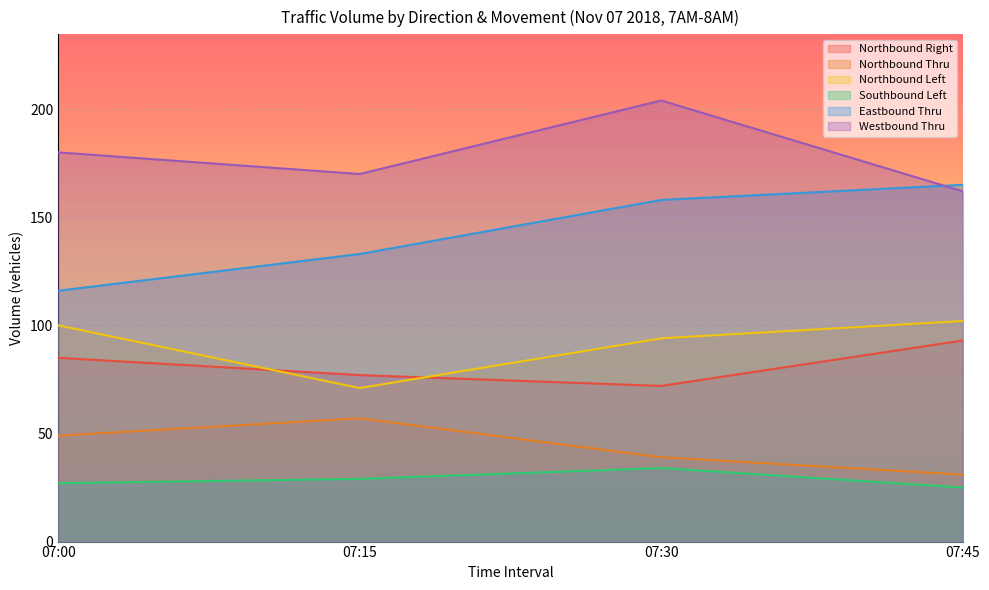

How many data points does each series have?

4